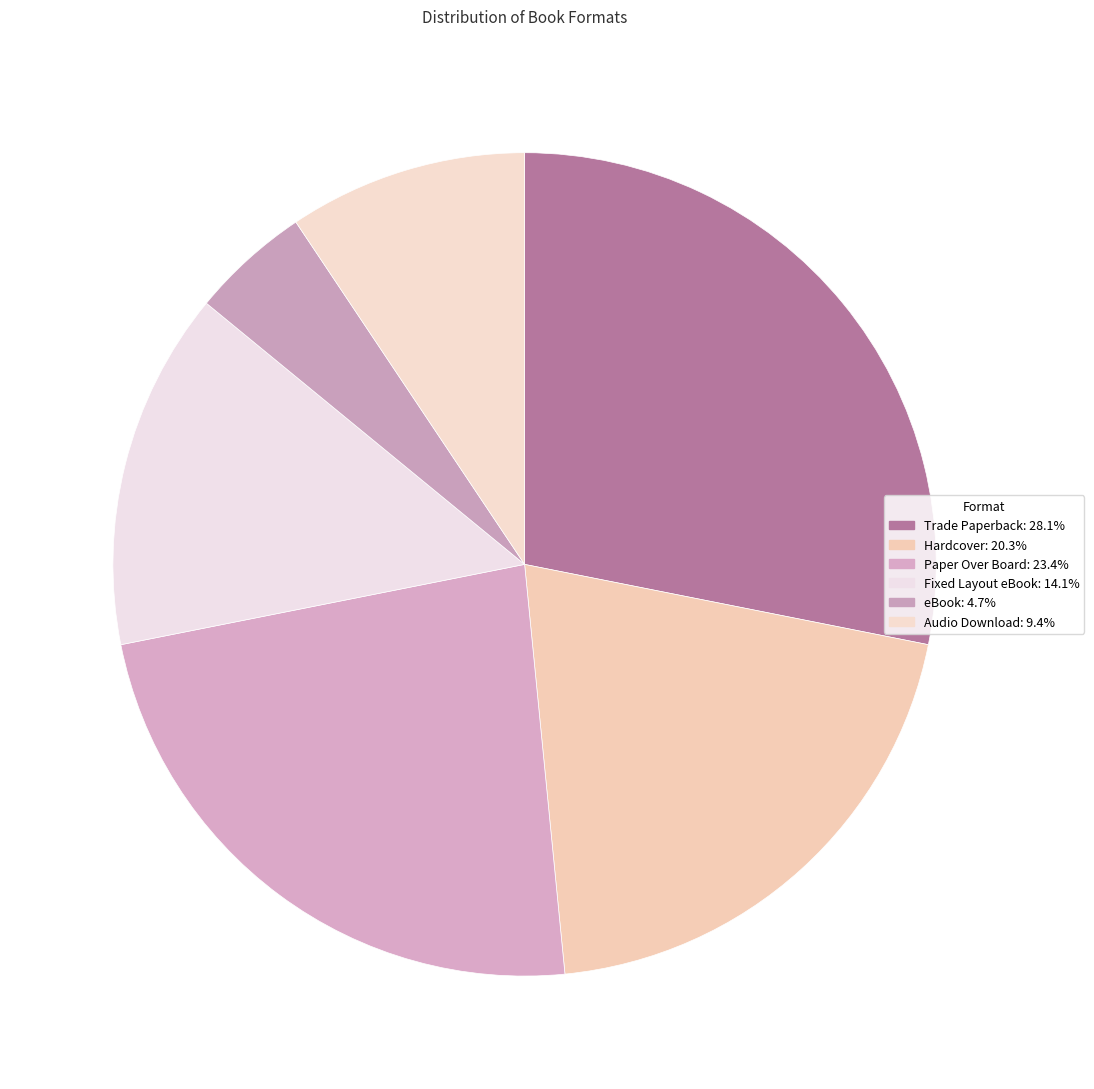

Which category has the smallest portion of the pie?

eBook